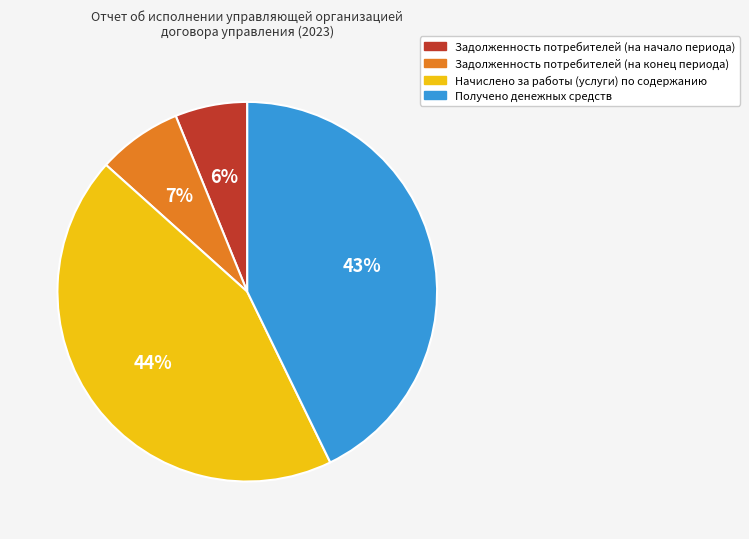

Is there any slice that represents more than half of the pie?

No